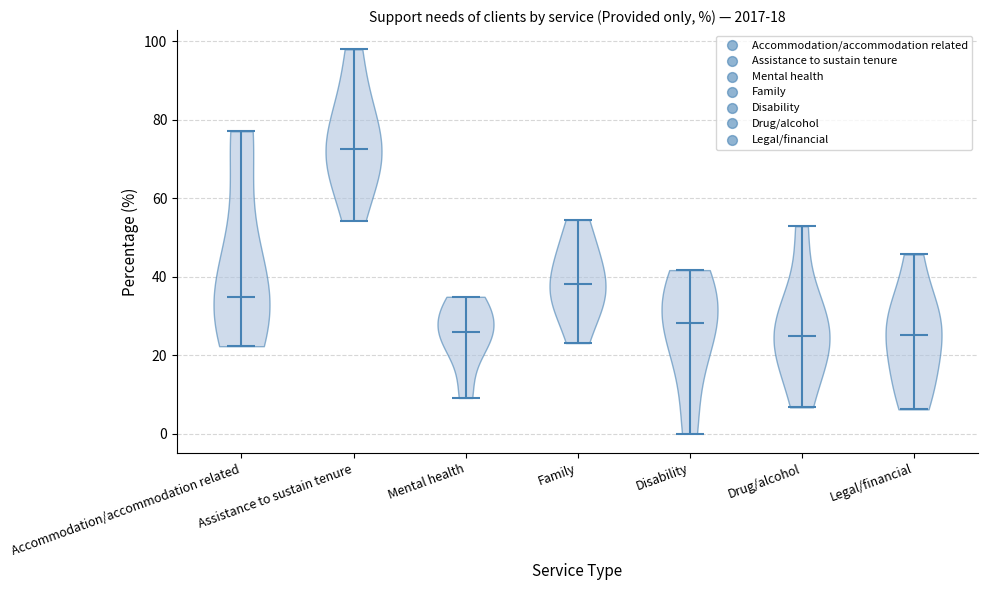

Which violin has the highest median line?

Assistance to sustain tenure